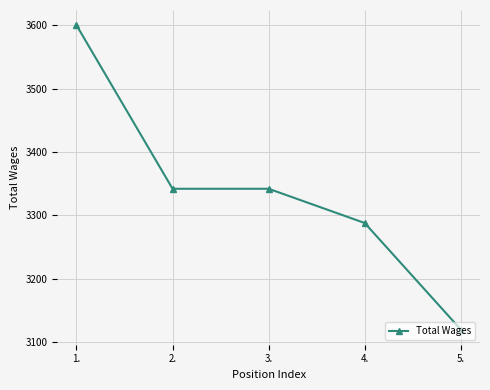

What is the minimum value shown in the chart?

3120